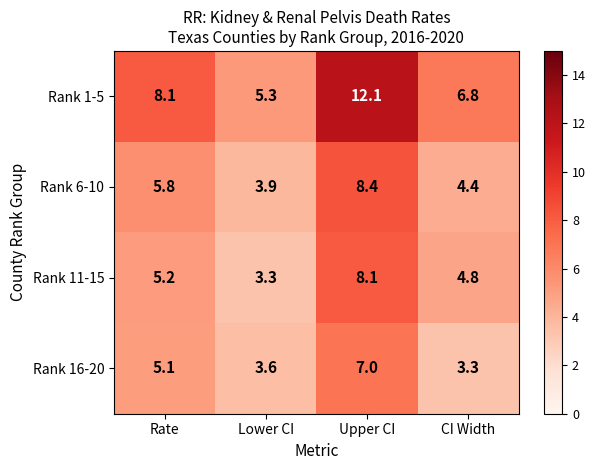

Is it true that Rank 16-20 equals 1.2 at Lower CI?

False